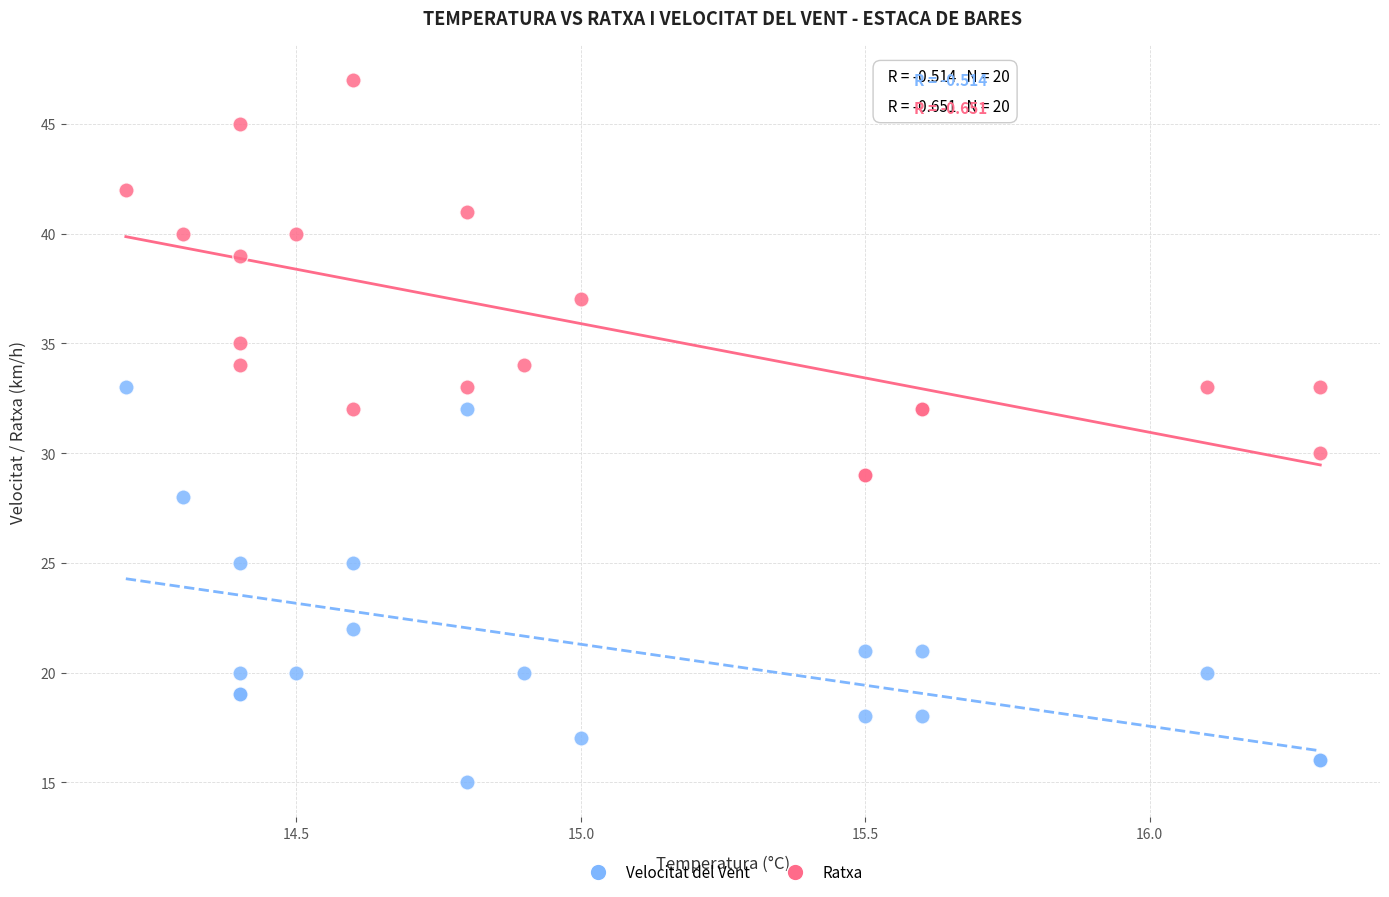

Which series reaches the minimum Y coordinate?

Velocitat del Vent